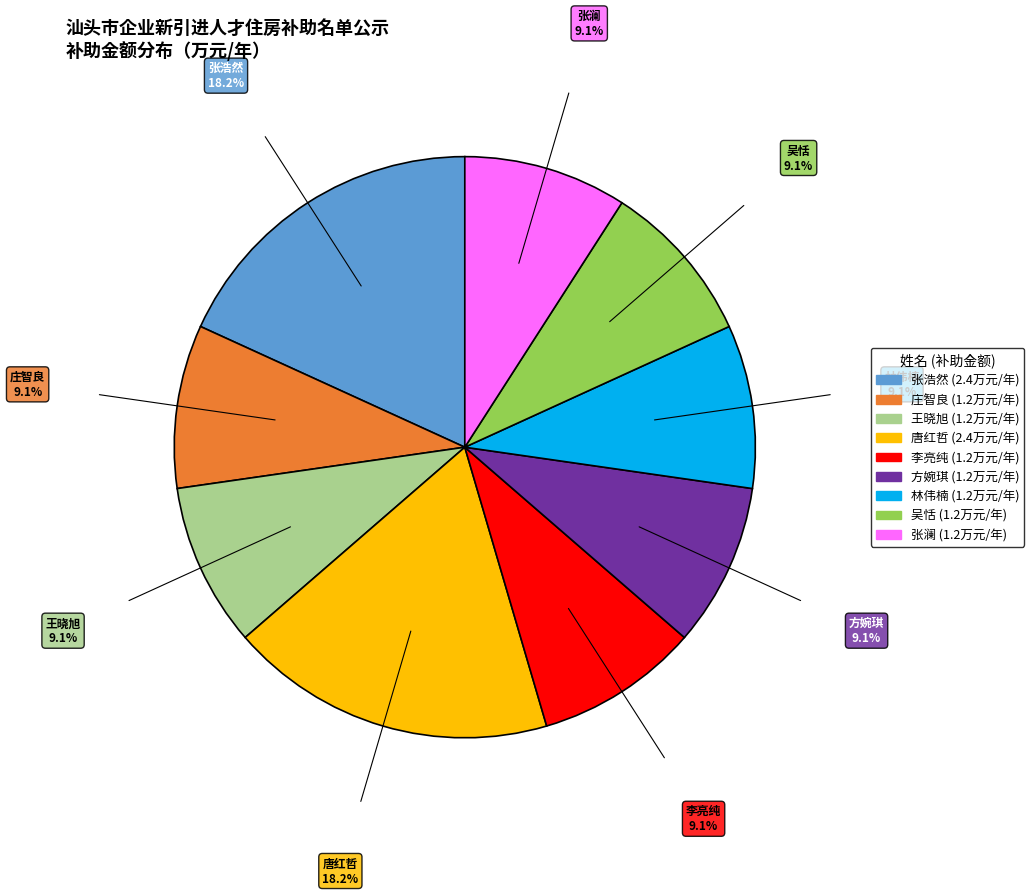

Is there a majority slice in this chart?

No